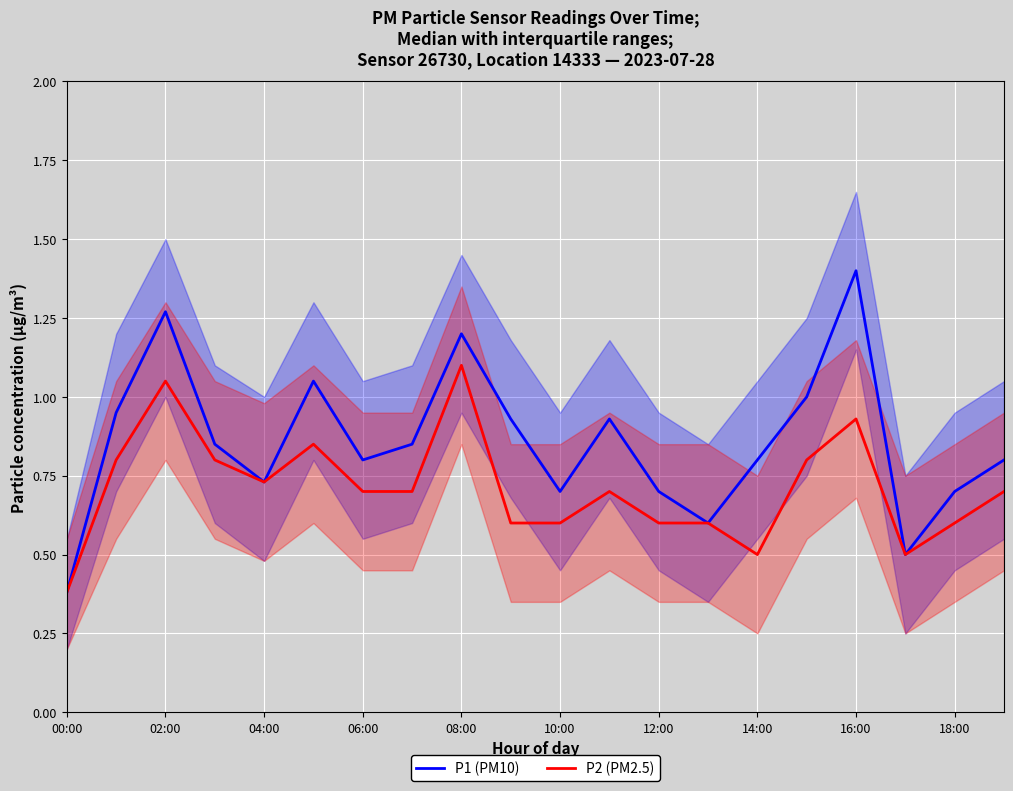

True or false: P2 (PM2.5) has a value of 1.4 at 16:00.

False